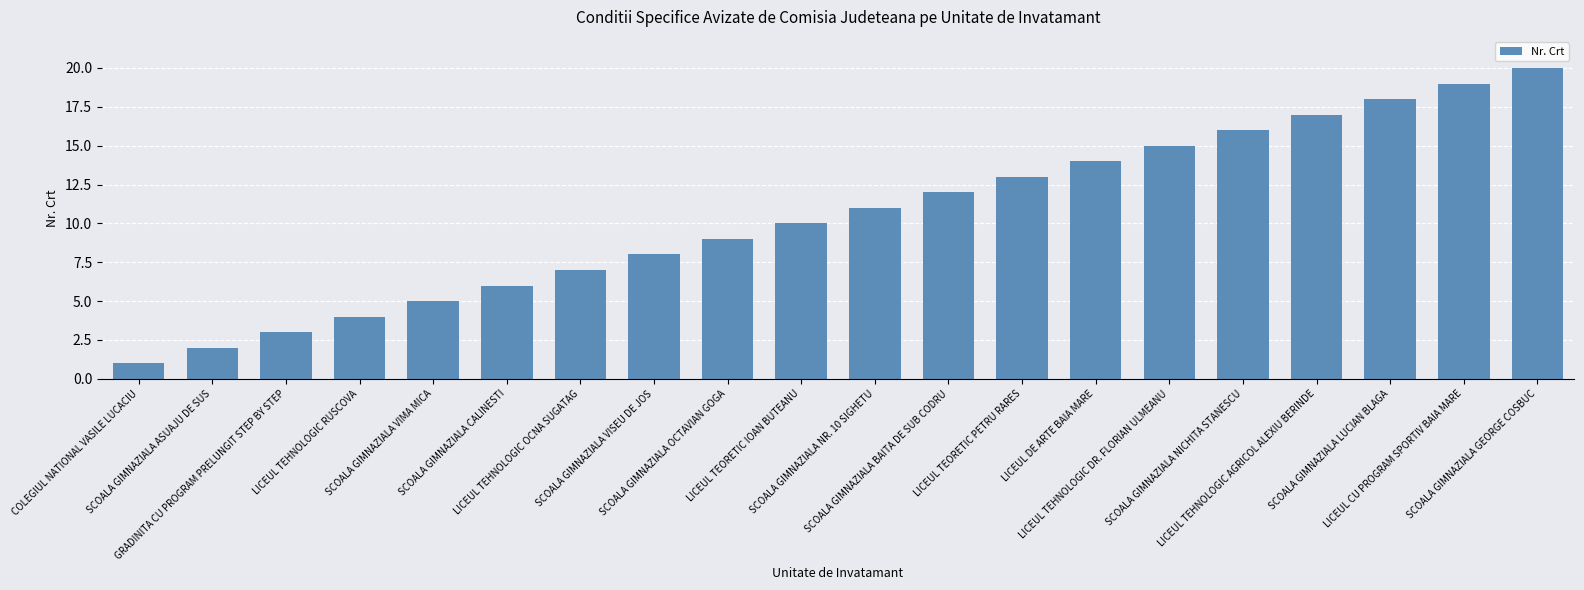

What is the difference between the values at SCOALA GIMNAZIALA BAITA DE SUB CODRU and LICEUL DE ARTE BAIA MARE?

2